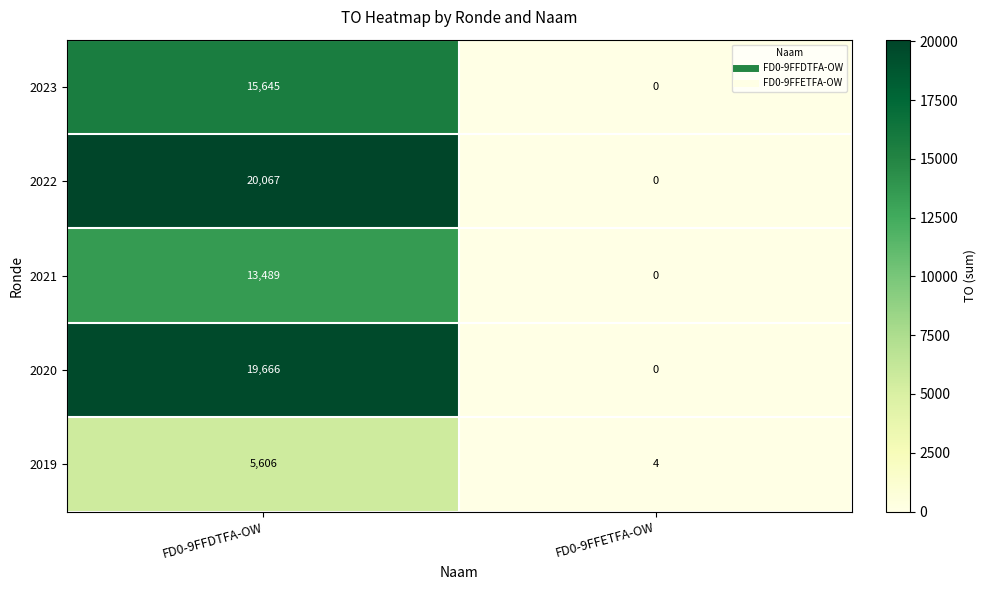

At which category is the sum across all series the highest?

FD0-9FFDTFA-OW